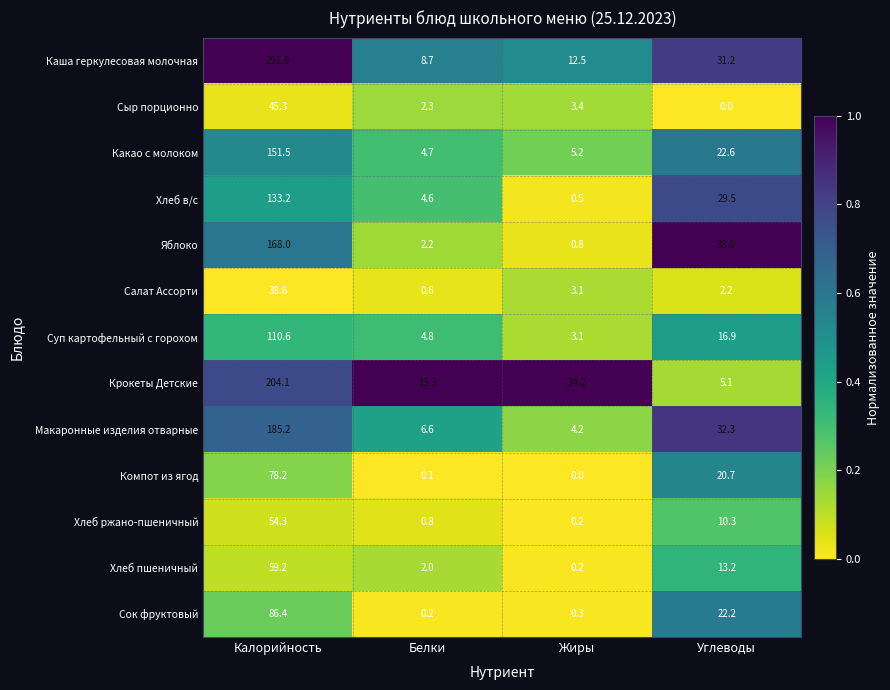

What is the difference between the highest and lowest values at Жиры?

24.2